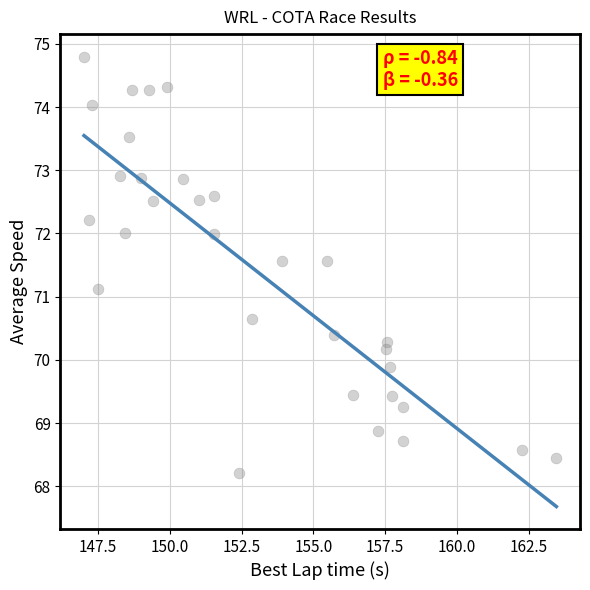

What Y value in the scatter plot is closest to 71?

71.1